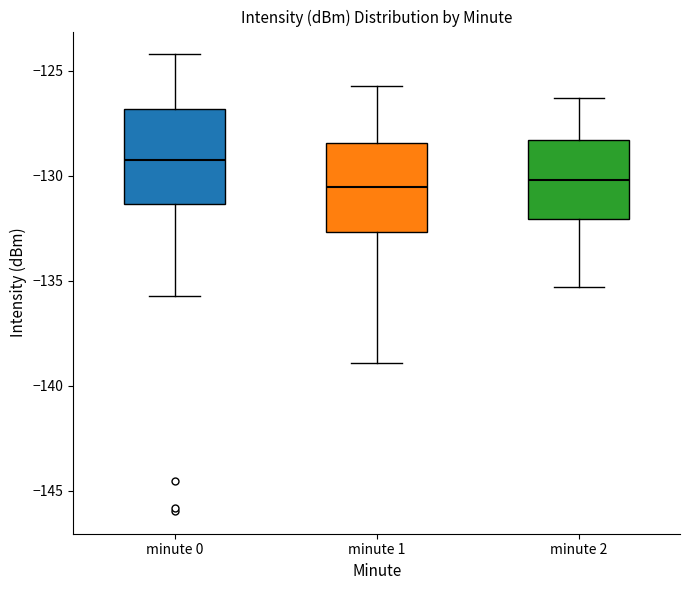

Reading left to right, transcribe this box plot: for each box, give where its median line is, the range the box spans, and where its two whiskers end, as read against the y-axis. The values are not printed on the chart, so give them approximately, as read against the axis.

minute 0: median -129.0, box -131.5 to -127.0, whiskers -135.5 to -124.0
minute 1: median -130.5, box -132.5 to -128.5, whiskers -139.0 to -125.5
minute 2: median -130.0, box -132.0 to -128.5, whiskers -135.5 to -126.5